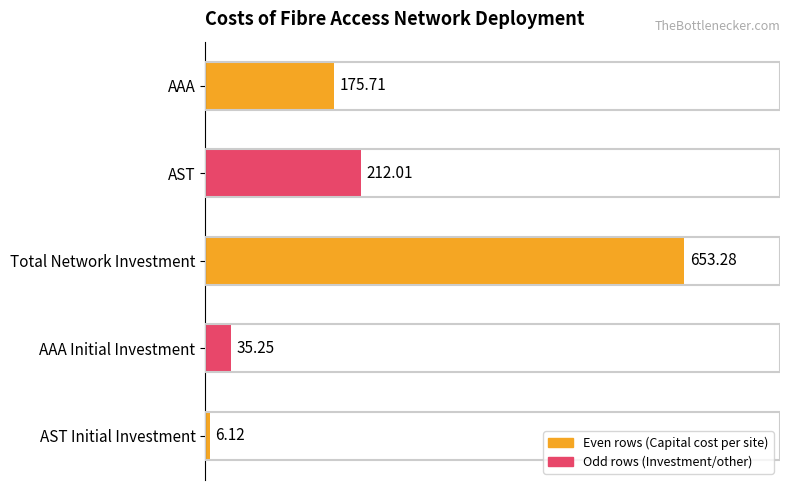

Approximately how many times larger is the value at AAA compared to AST?

0.8